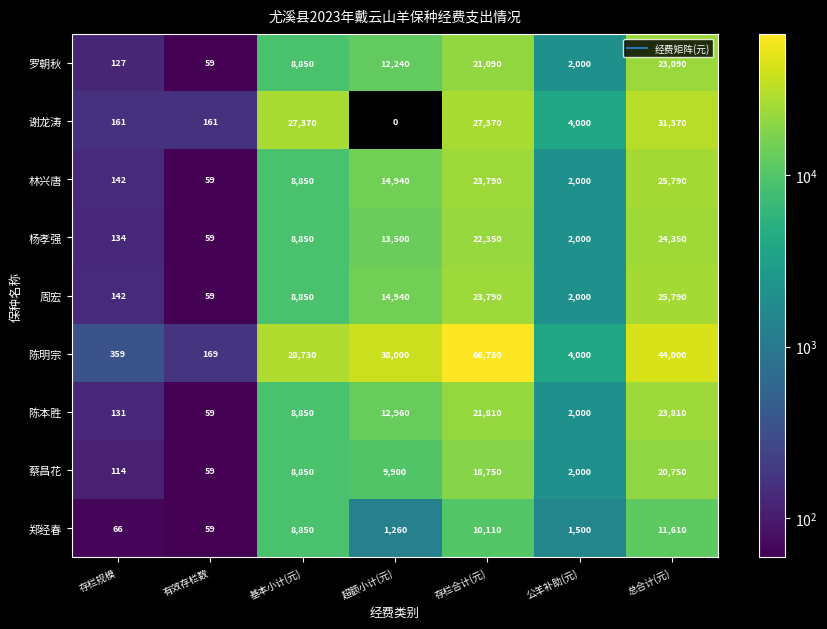

The 陈本胜 series shows 2000 at 公羊补助(元). True or false?

True